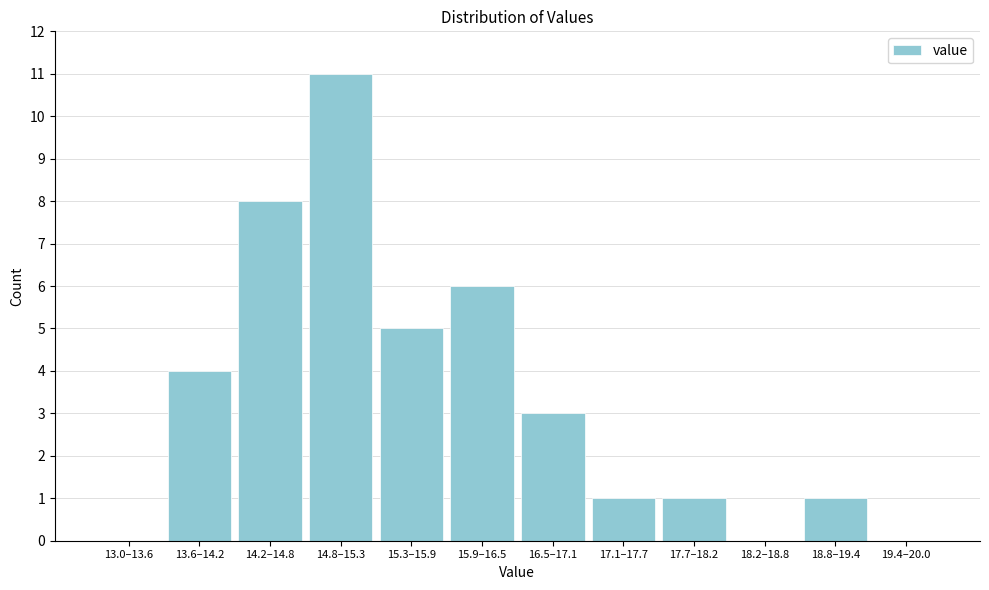

Reading right to left, extract all data points from this chart.

19.4–20.0=0	18.8–19.4=1	18.2–18.8=0	17.7–18.2=1	17.1–17.7=1	16.5–17.1=3	15.9–16.5=6	15.3–15.9=5	14.8–15.3=11	14.2–14.8=8	13.6–14.2=4	13.0–13.6=0